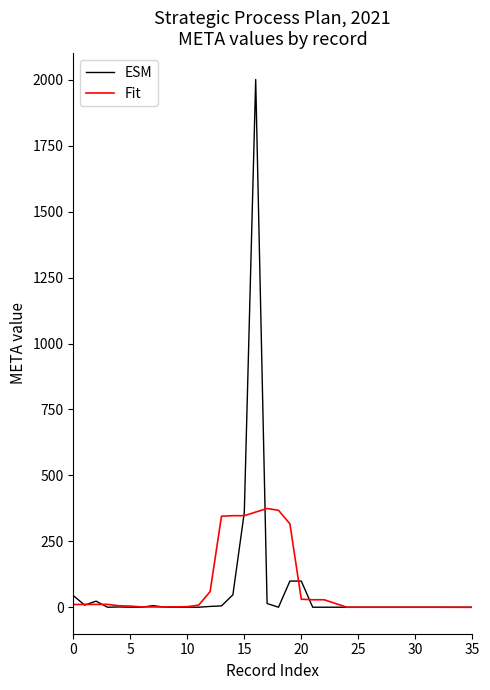

List the series in order of their peak value, lowest first.

Fit, ESM